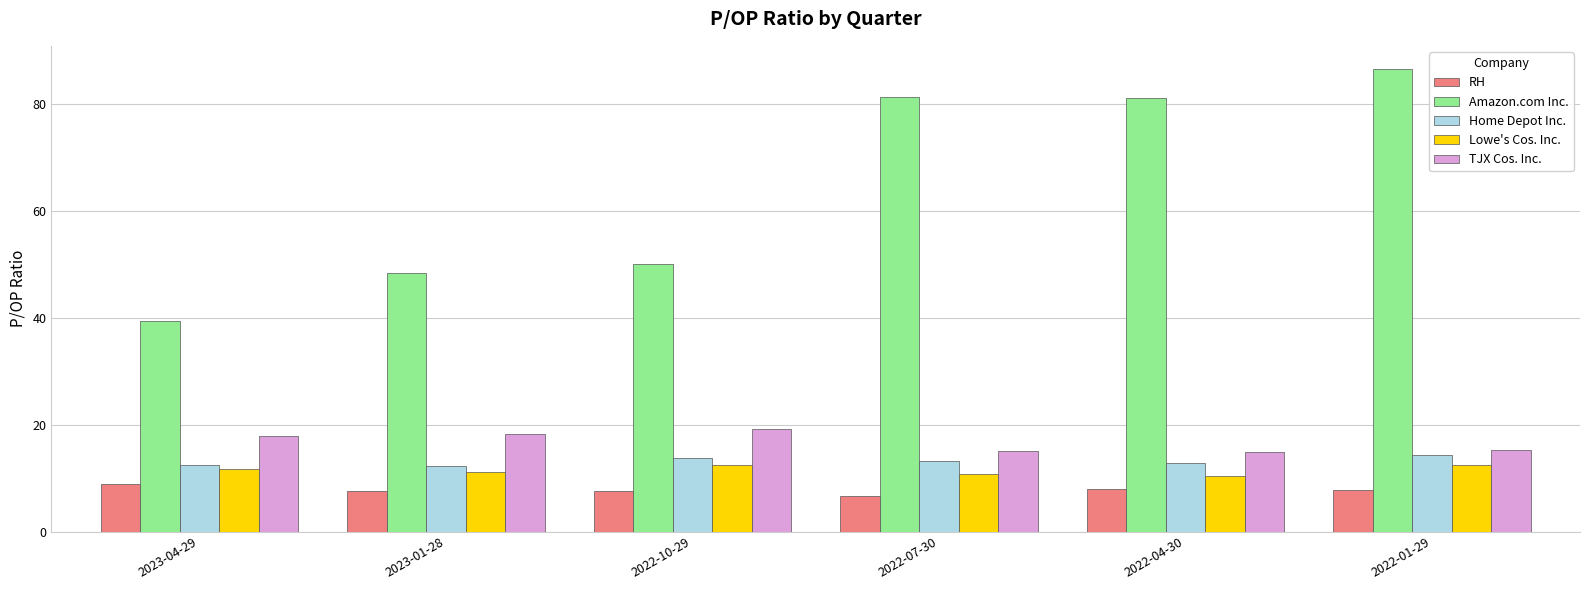

Are the bars horizontal?

No